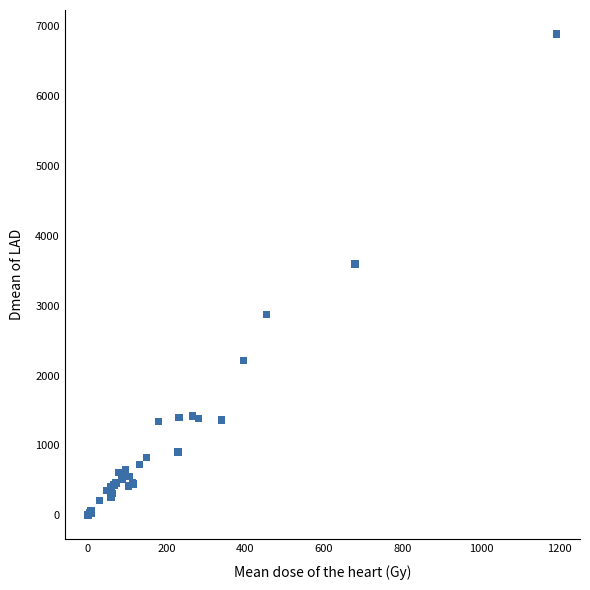

What Y value in the scatter plot is closest to 3445?

3599